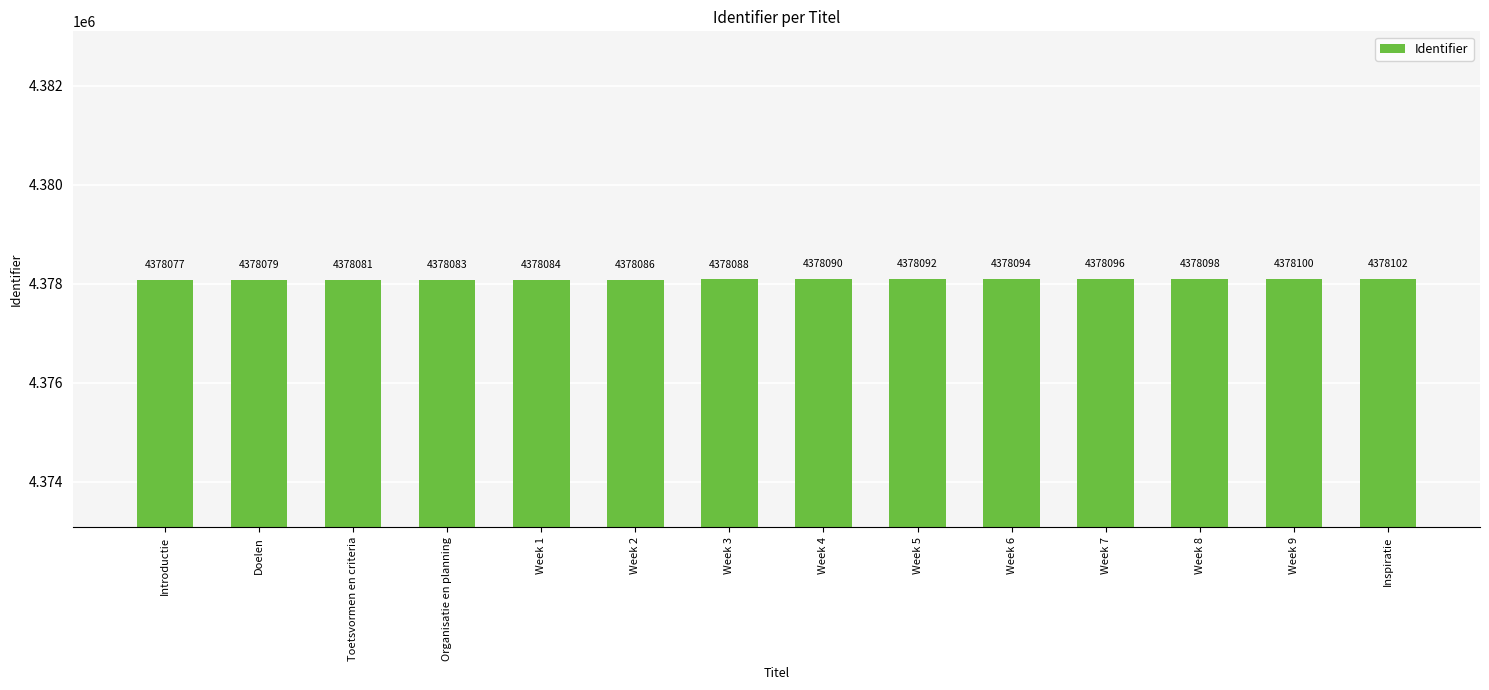

Reading left to right, transcribe all the data shown in this chart.

4378077	4378079	4378081	4378083	4378084	4378086	4378088	4378090	4378092	4378094	4378096	4378098	4378100	4378102